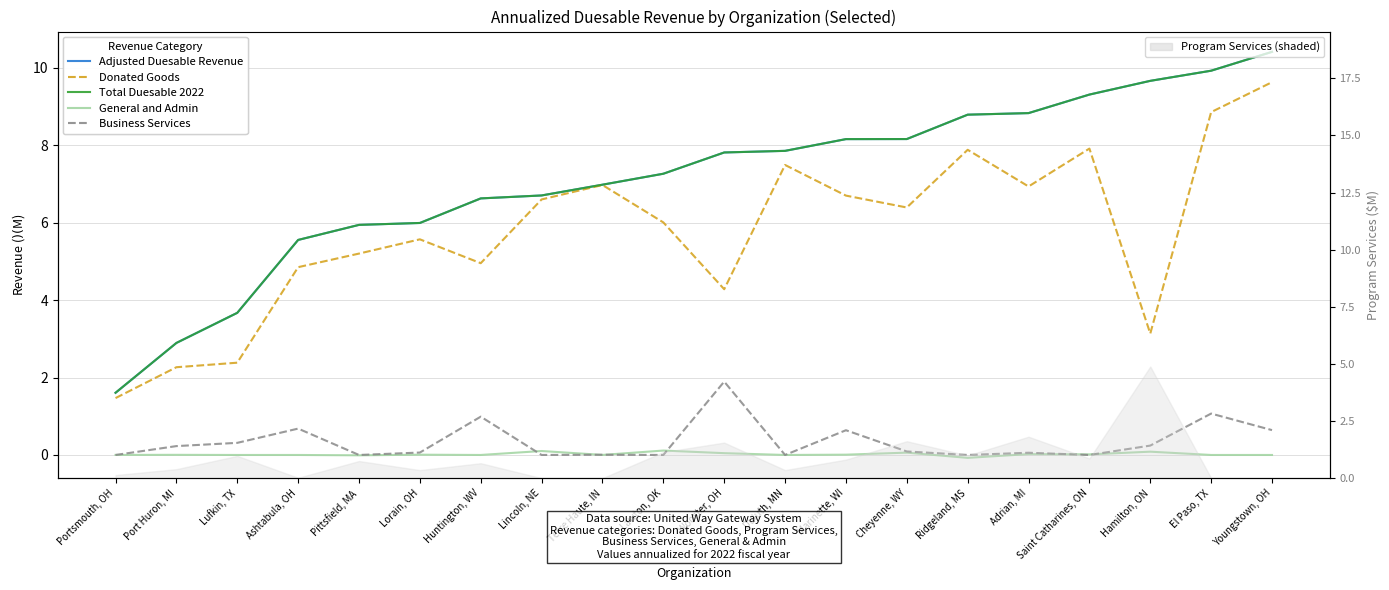

Where does the Donated Goods series first go above 6?

Lincoln, NE